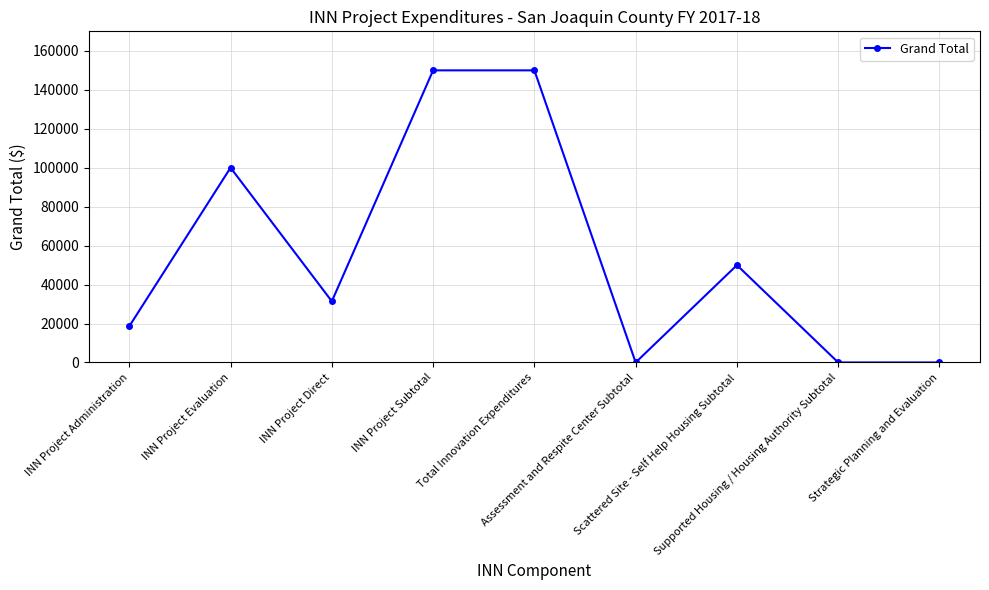

What is the label of the 9th point from the left?

Strategic Planning and Evaluation